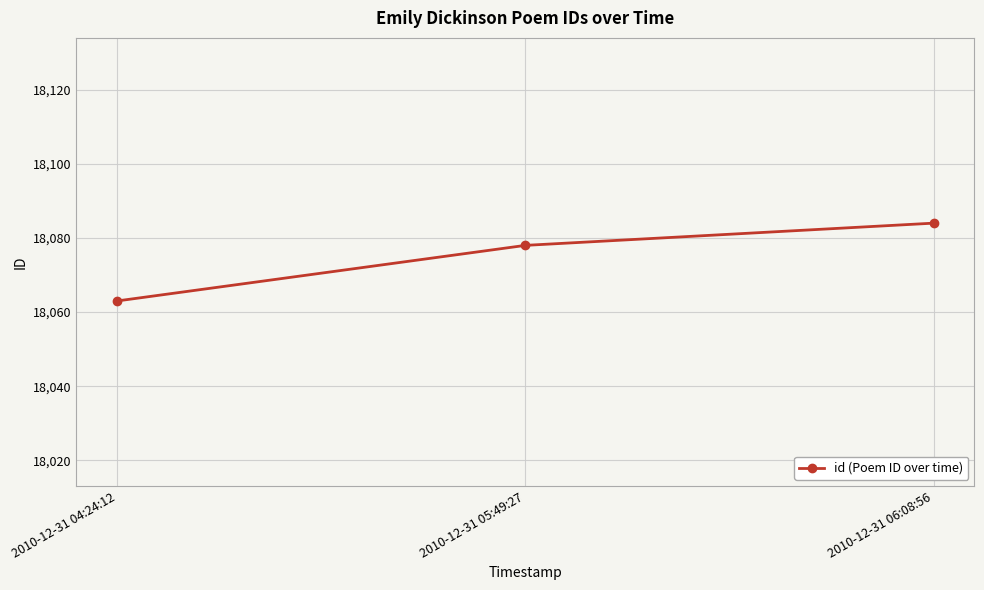

What is the label of the 3rd point from the right?

2010-12-31 04:24:12